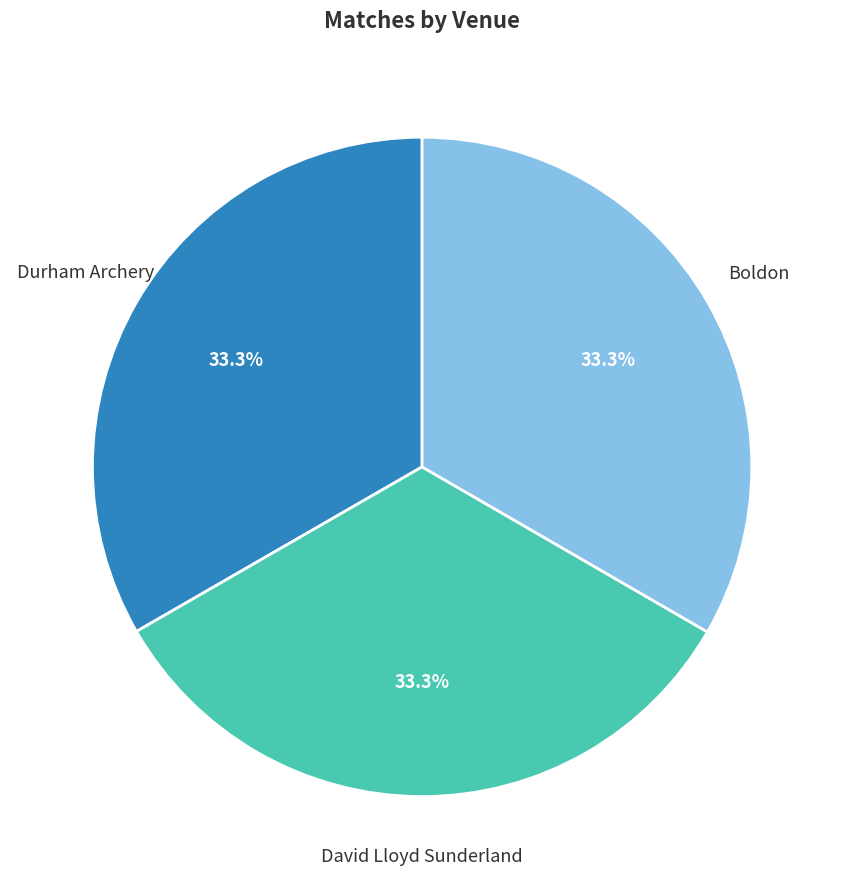

Is there any slice that represents more than half of the pie?

No